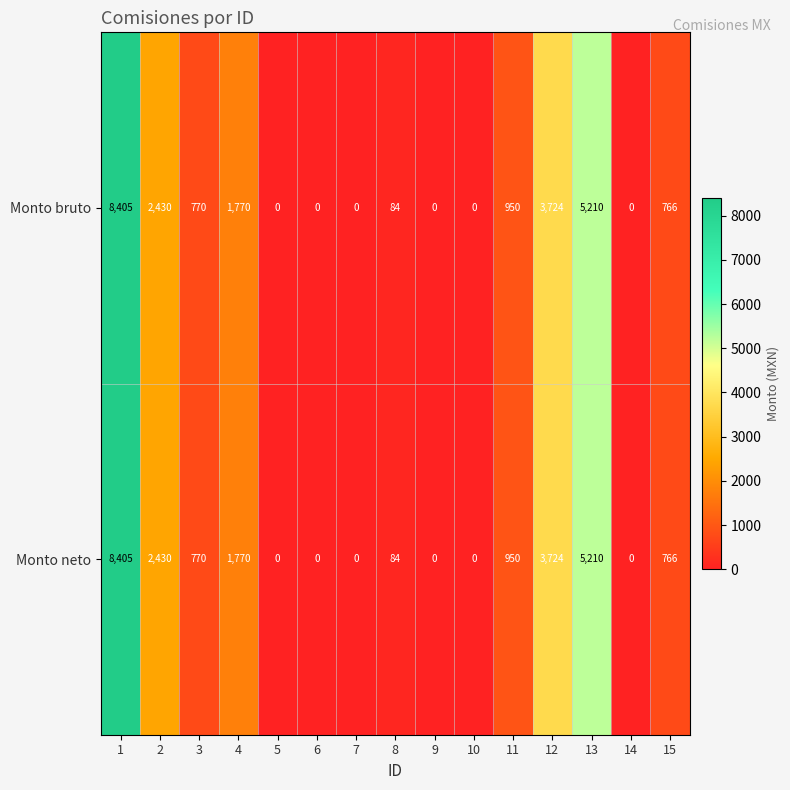

Is it true that Monto neto equals -4979 at 7?

False